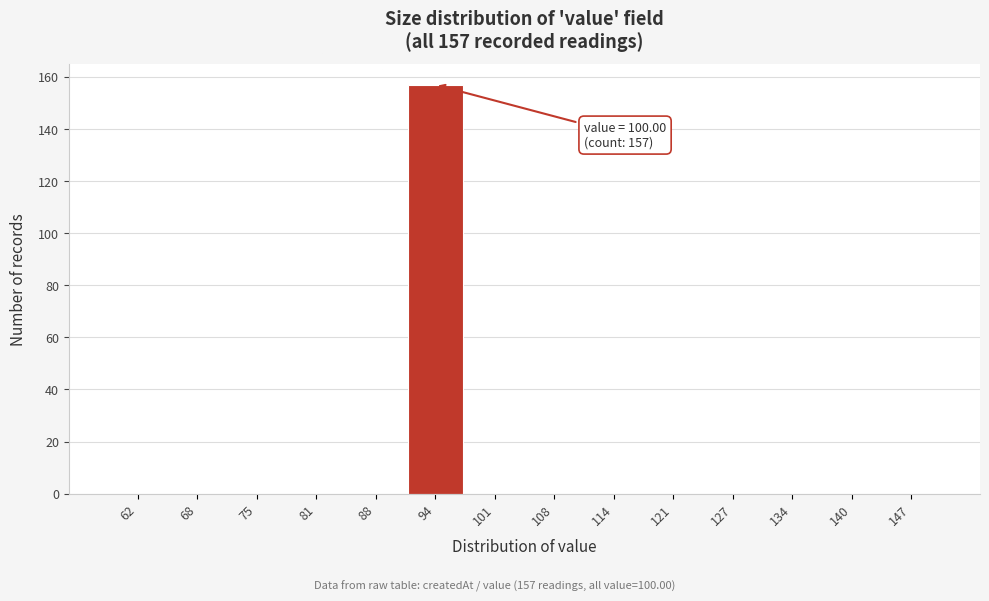

Reading left to right, extract all data points from this chart.

62=0	68=0	75=0	81=0	88=0	94=157	101=0	108=0	114=0	121=0	127=0	134=0	140=0	147=0